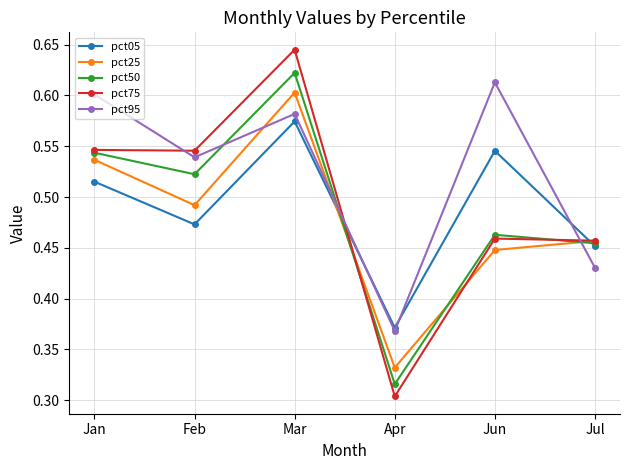

Which series has the largest range (max minus min)?

pct75